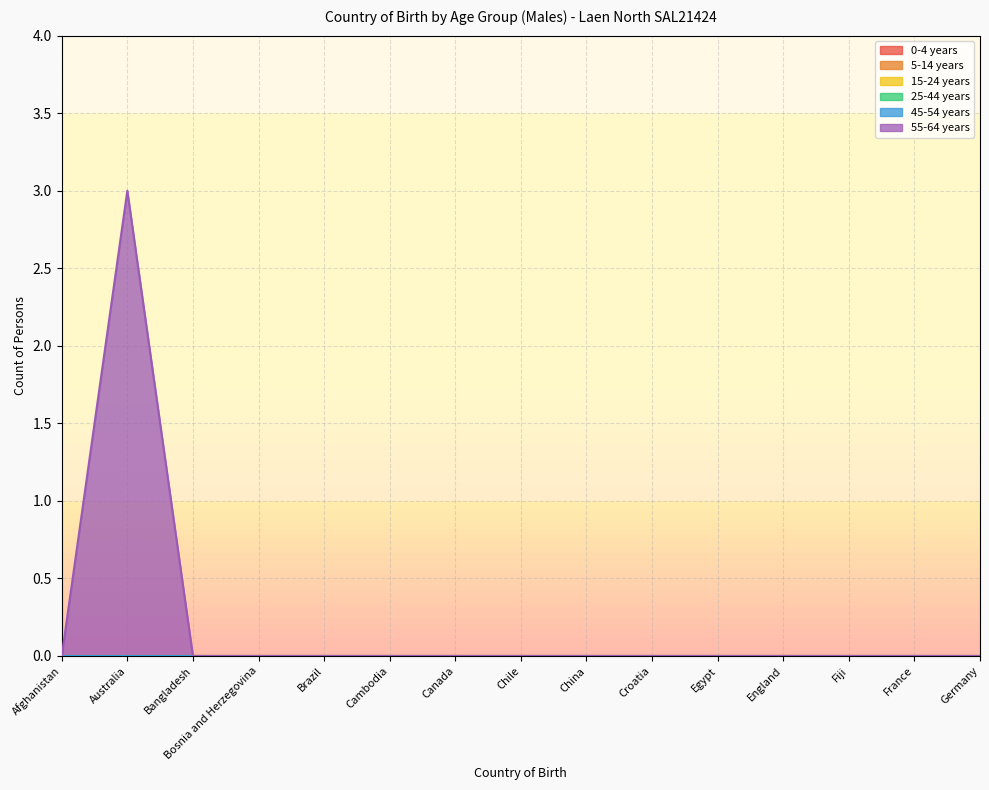

How many series are shown in this chart?

6